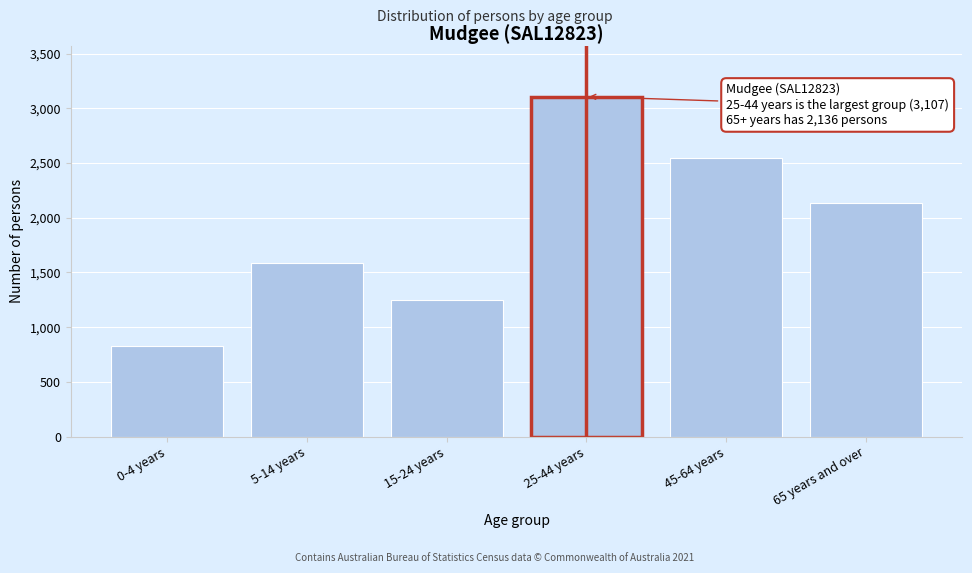

Reading left to right, list all the values displayed in this chart.

832	1585	1246	3107	2545	2136